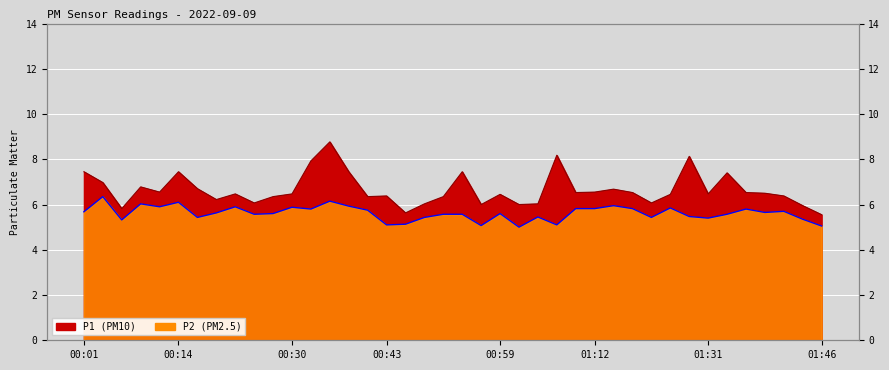

Read the P1 value at 00:48.

6.0